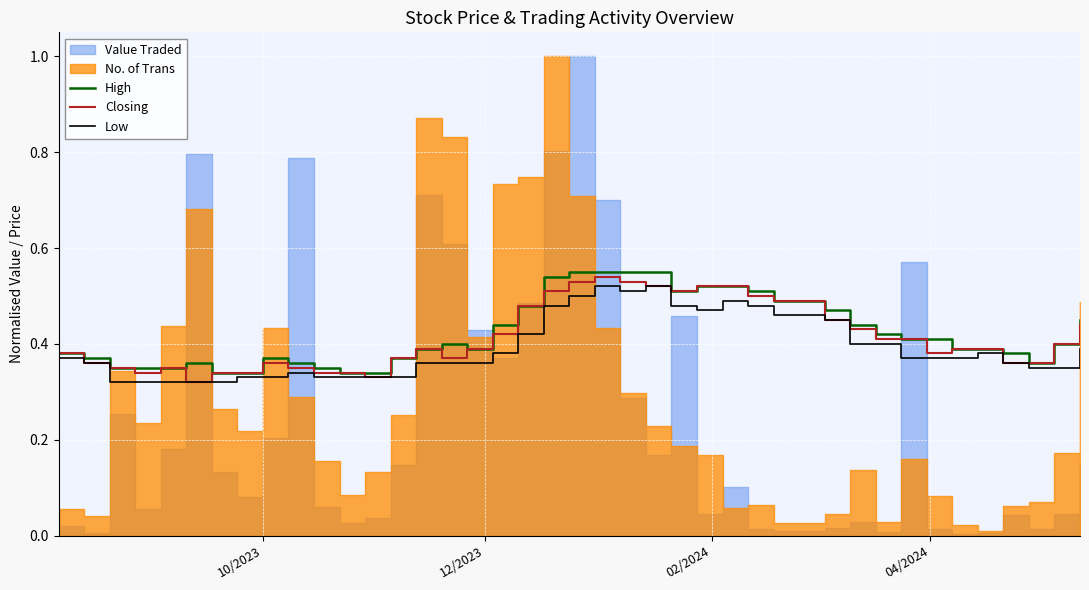

What is the value of the Closing point at the 12th from the left?

0.3